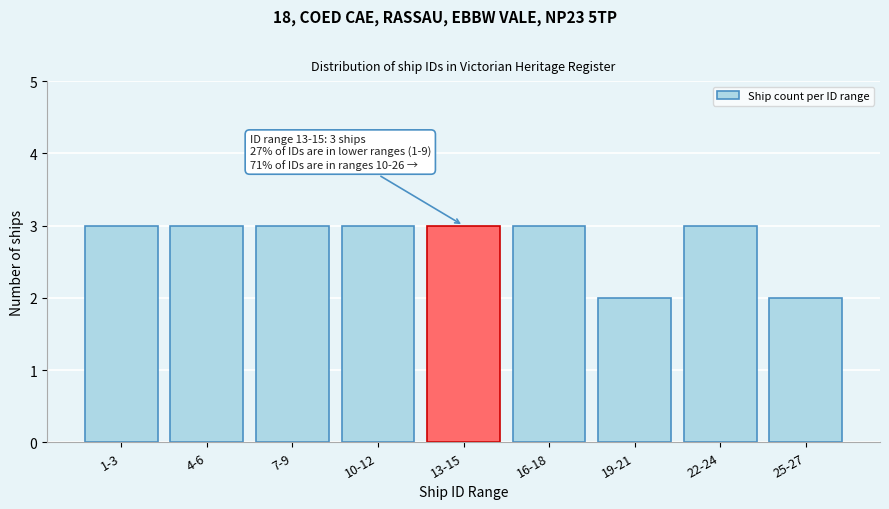

Reading right to left, what are all the values shown in this chart?

2	3	2	3	3	3	3	3	3